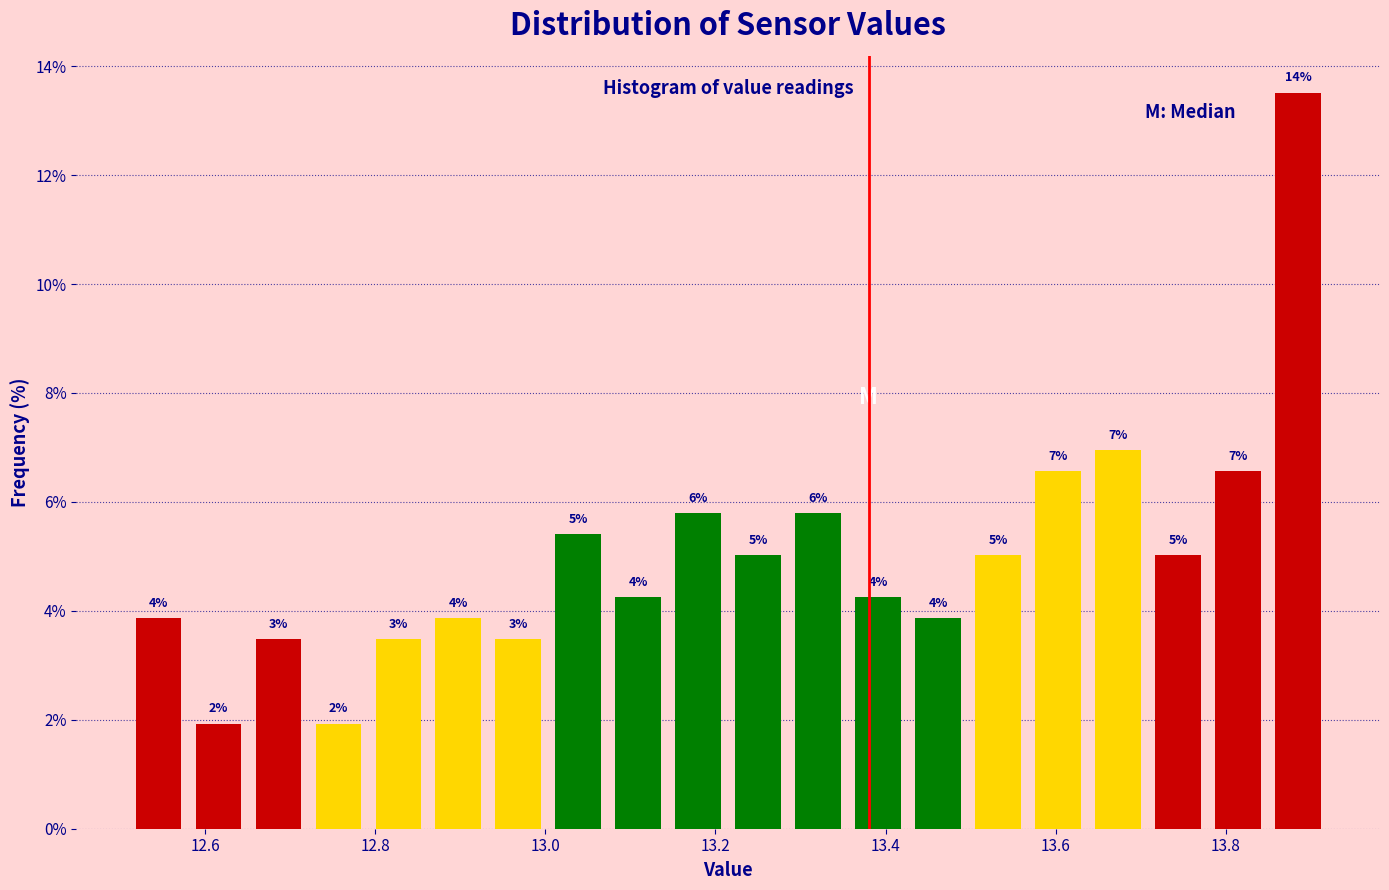

Around what value on the x-axis is the tallest bar? Give the approximate position of its centre, as read against the axis.

13.88